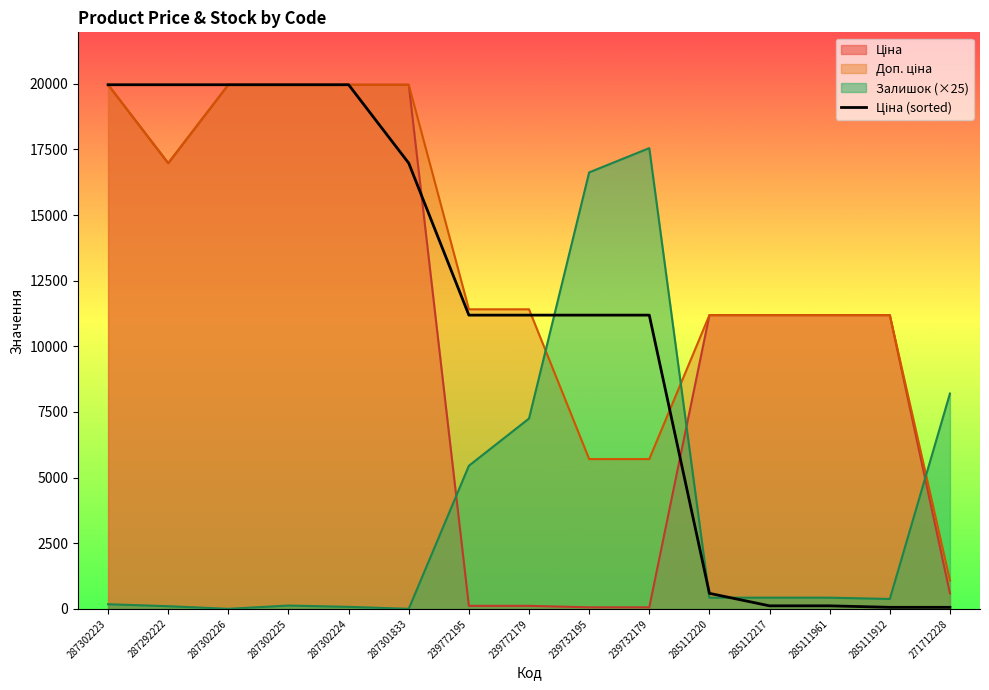

Does the chart have visible grid lines?

No